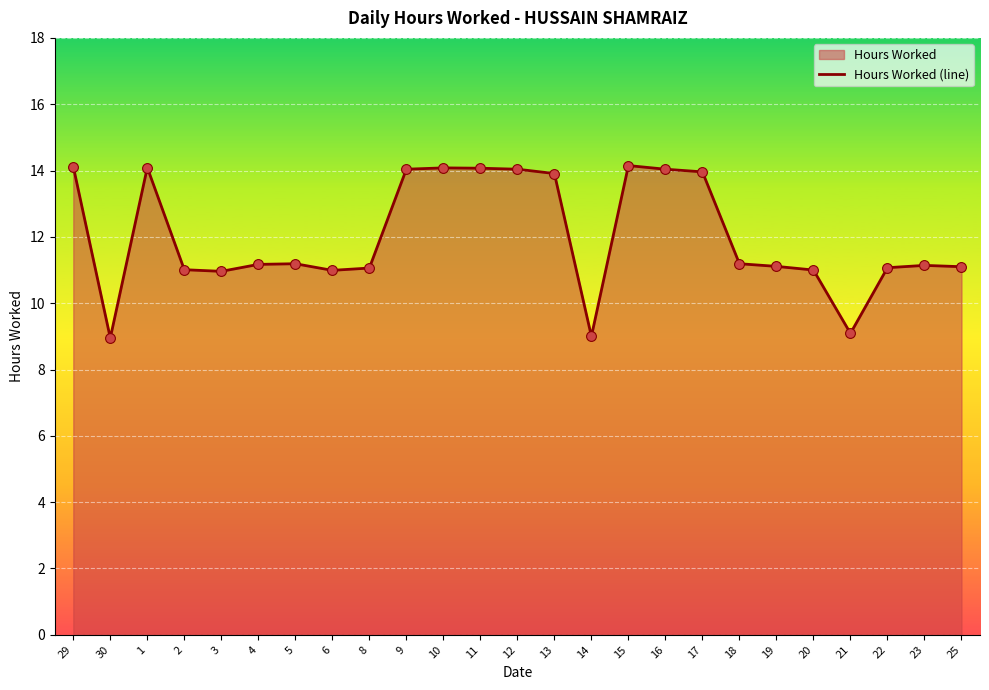

Between 15 and 29, which is larger?

15